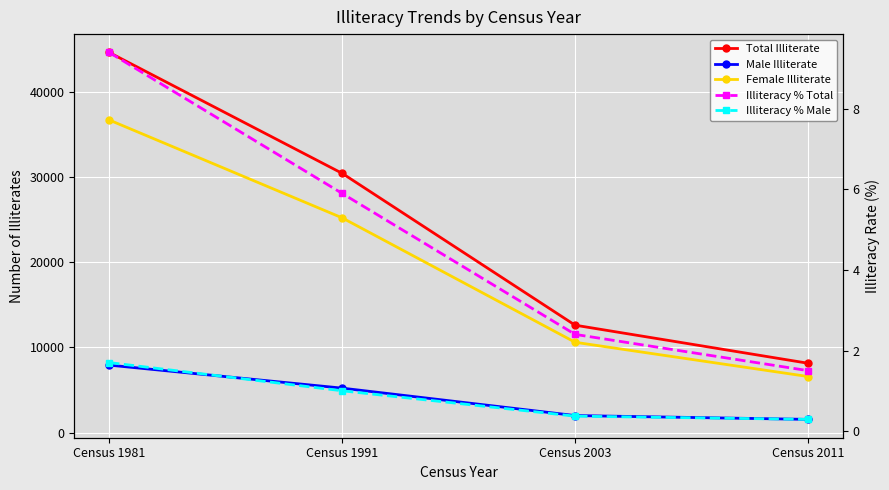

The value of Total Illiterate at Census 2011 is 8149.0. True or false?

True